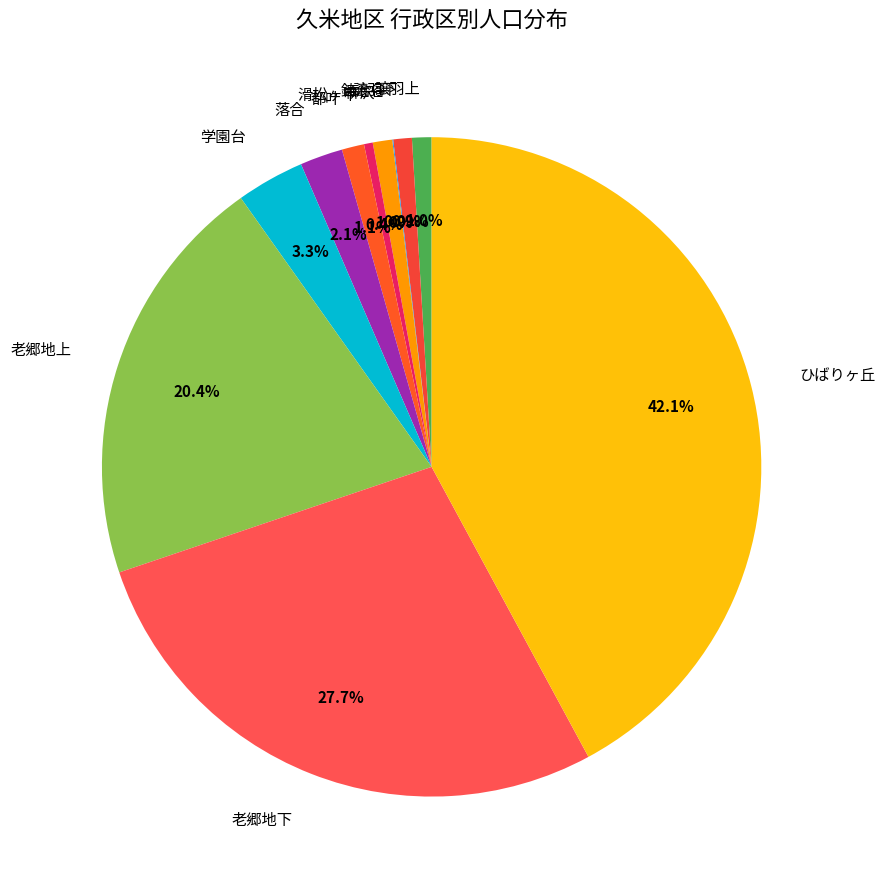

Is 都叶 the majority of the pie?

No